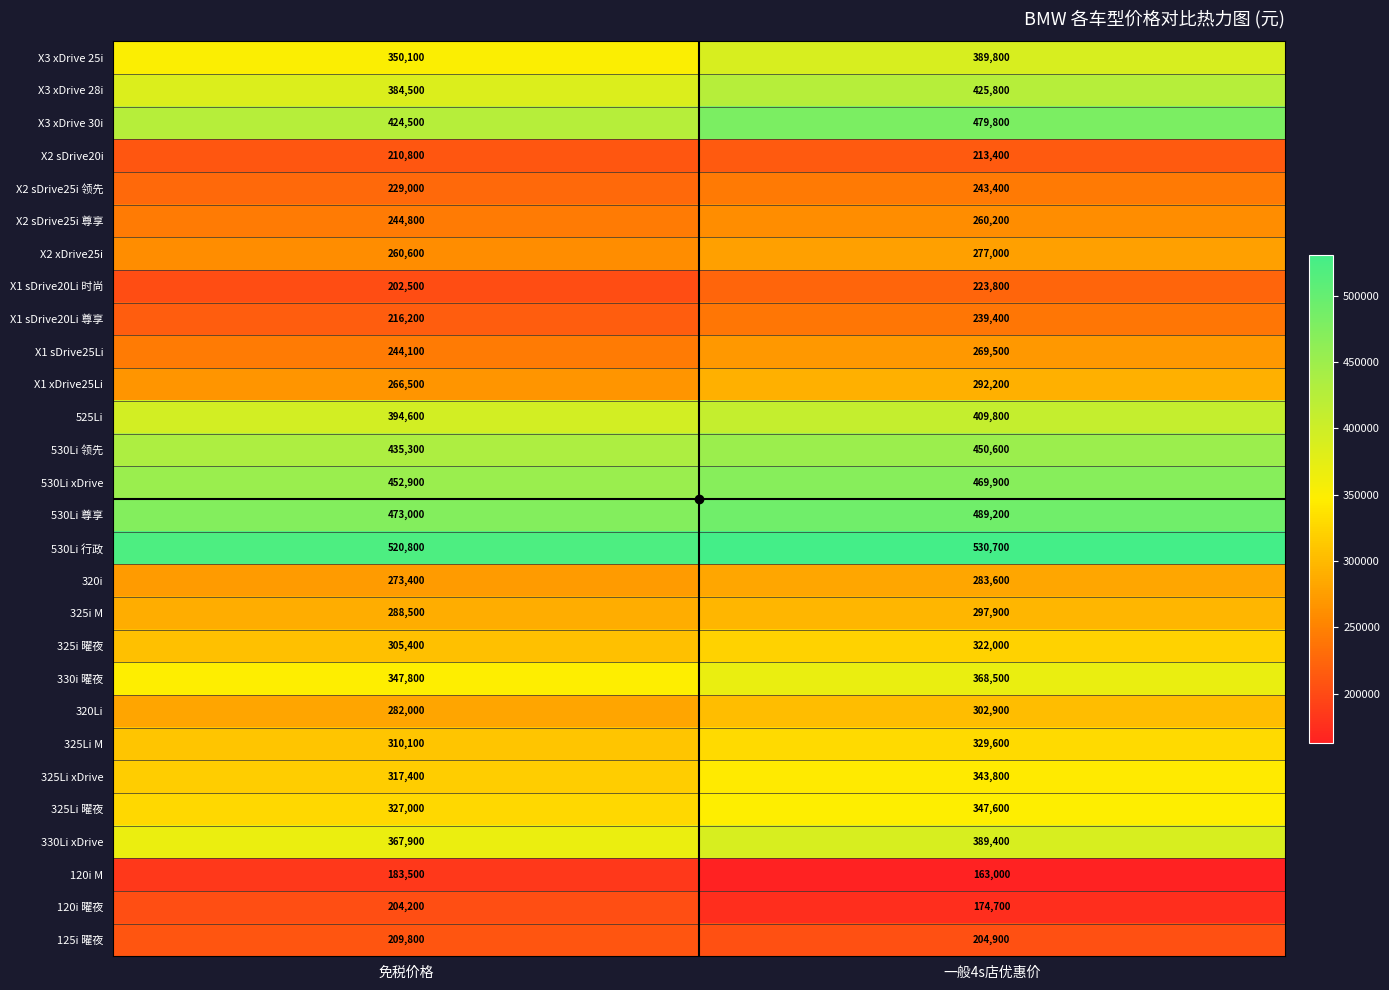

At which label is X3 xDrive 28i closest to 405150?

免税价格